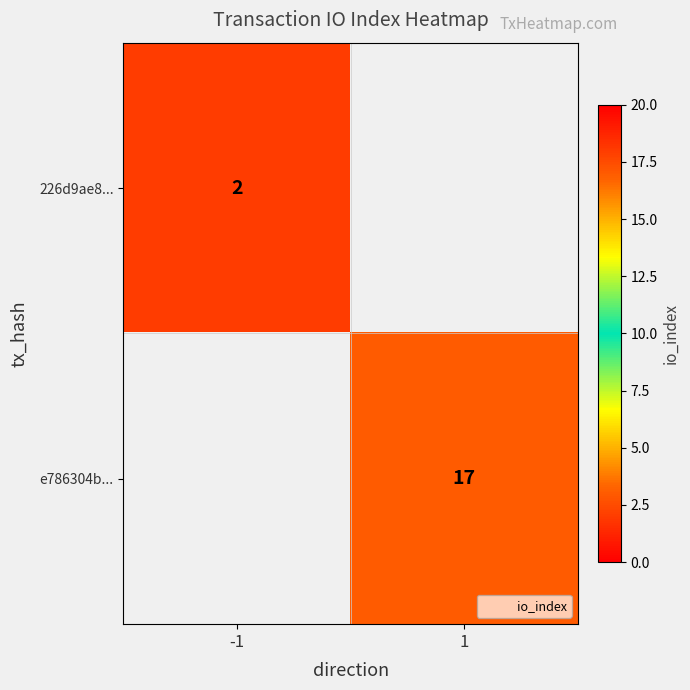

The 226d9ae8... series shows 2 at -1. True or false?

True